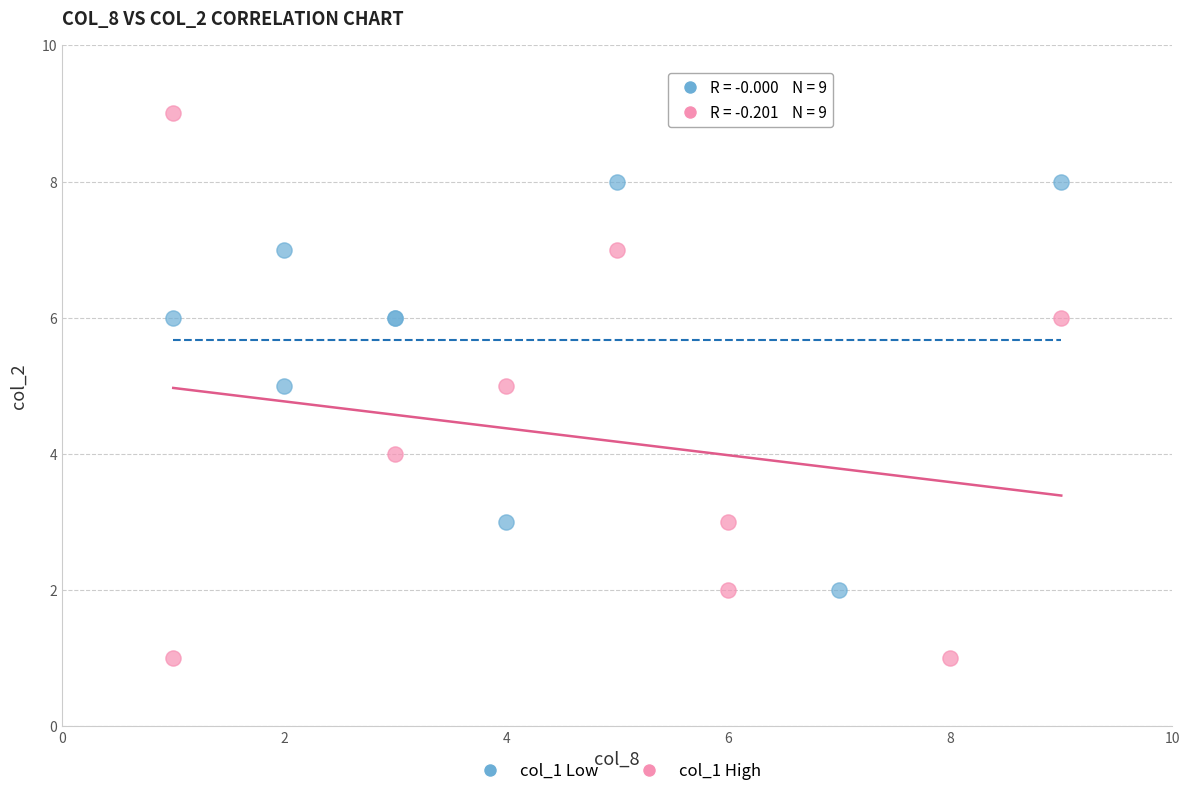

Which series reaches the minimum Y coordinate?

col_1 High